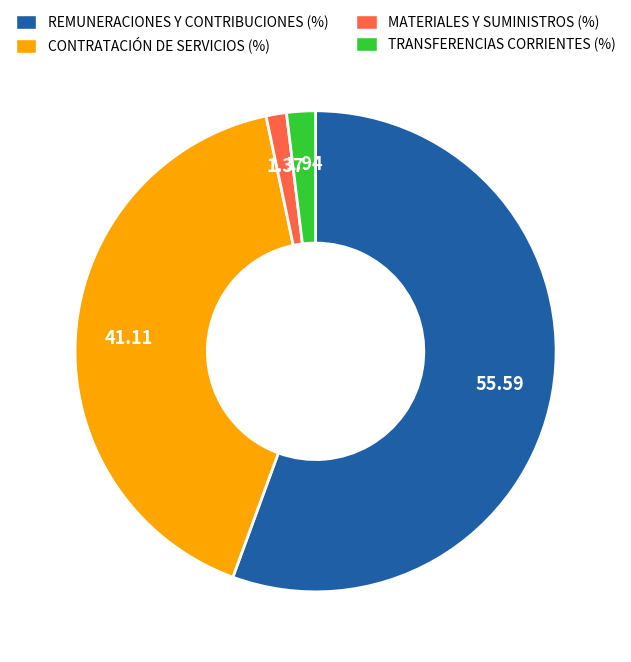

How many slices are in this pie chart?

4